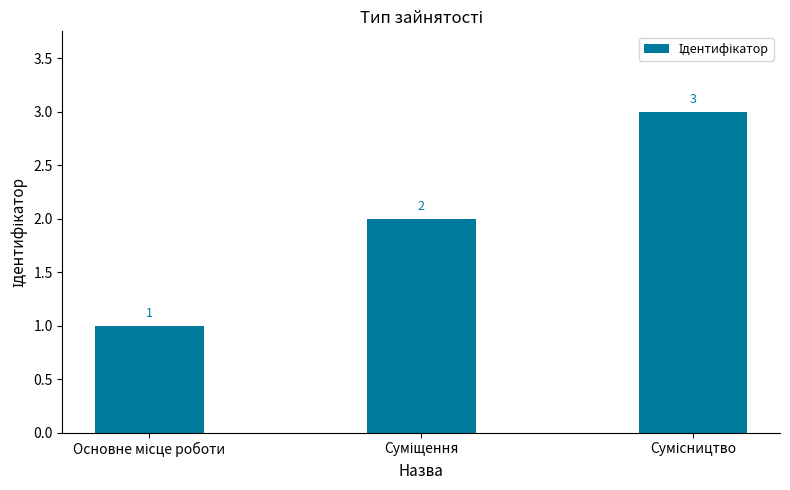

How many bars are there in total?

3